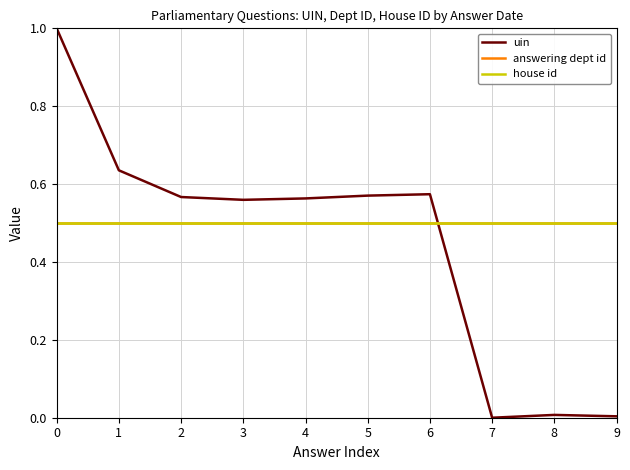

Is this an area chart (filled region under the line)?

No